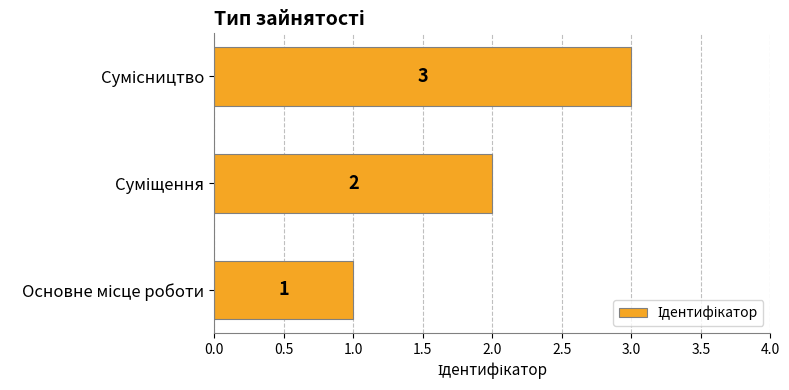

What is the greatest value displayed?

3